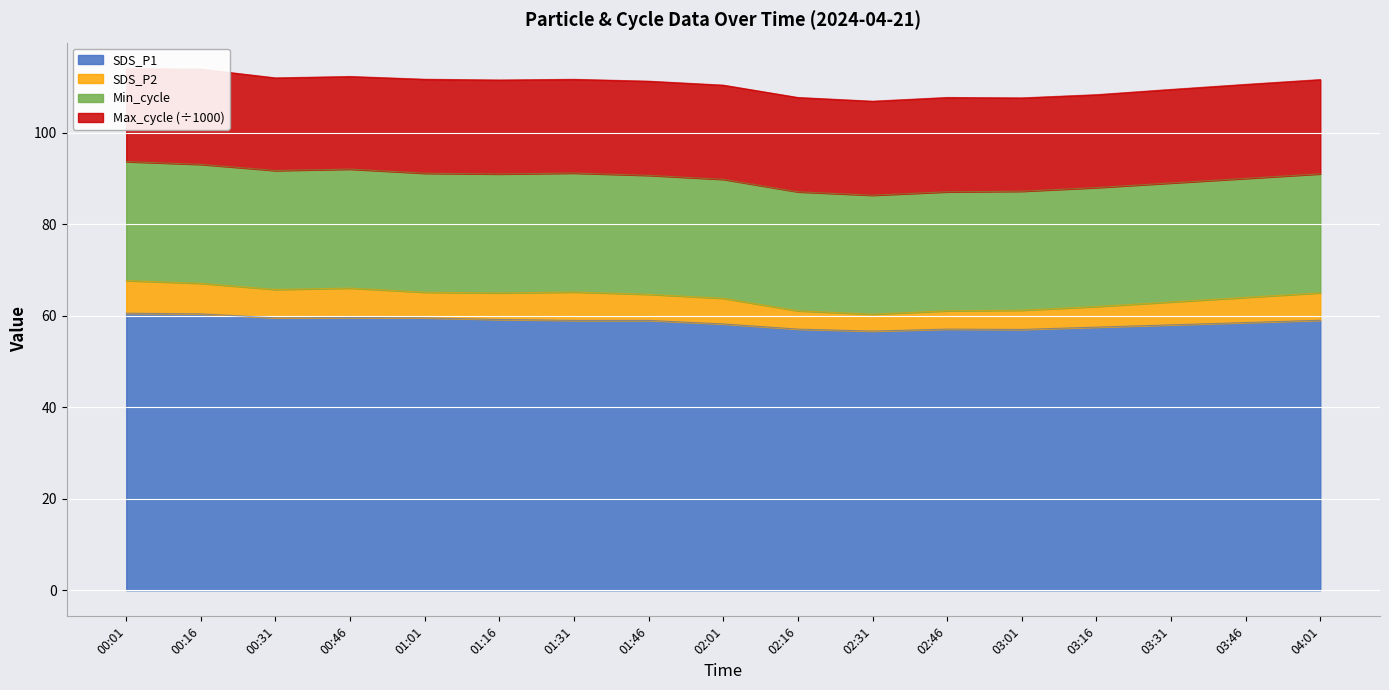

Is it true that SDS_P1 equals 59.5 at 00:31?

True